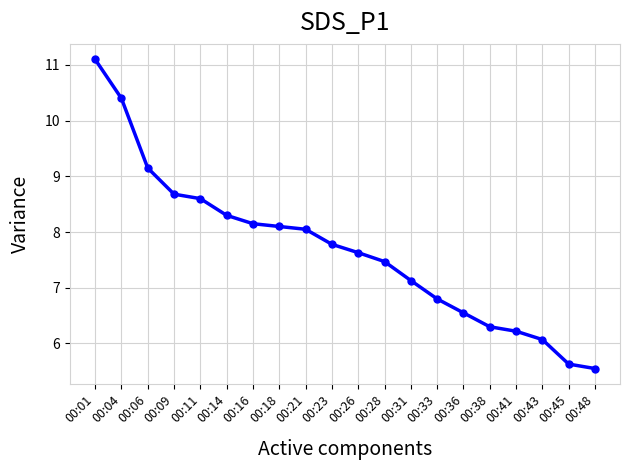

What is the change in value from 00:09 to 00:41?

-2.5